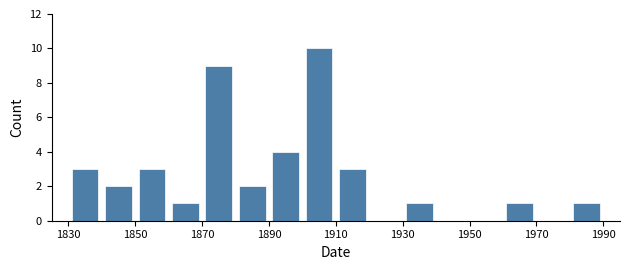

Reading left to right, list every bar in this chart as the range it spans on the x-axis followed by its height. The values are not printed on the chart, so give them approximately, as read against the axis.

1830 to 1840: 3
1840 to 1850: 2
1850 to 1860: 3
1860 to 1870: 1
1870 to 1880: 9
1880 to 1890: 2
1890 to 1900: 4
1900 to 1910: 10
1910 to 1920: 3
1920 to 1930: 0
1930 to 1940: 1
1940 to 1950: 0
1950 to 1960: 0
1960 to 1970: 1
1970 to 1980: 0
1980 to 1990: 1